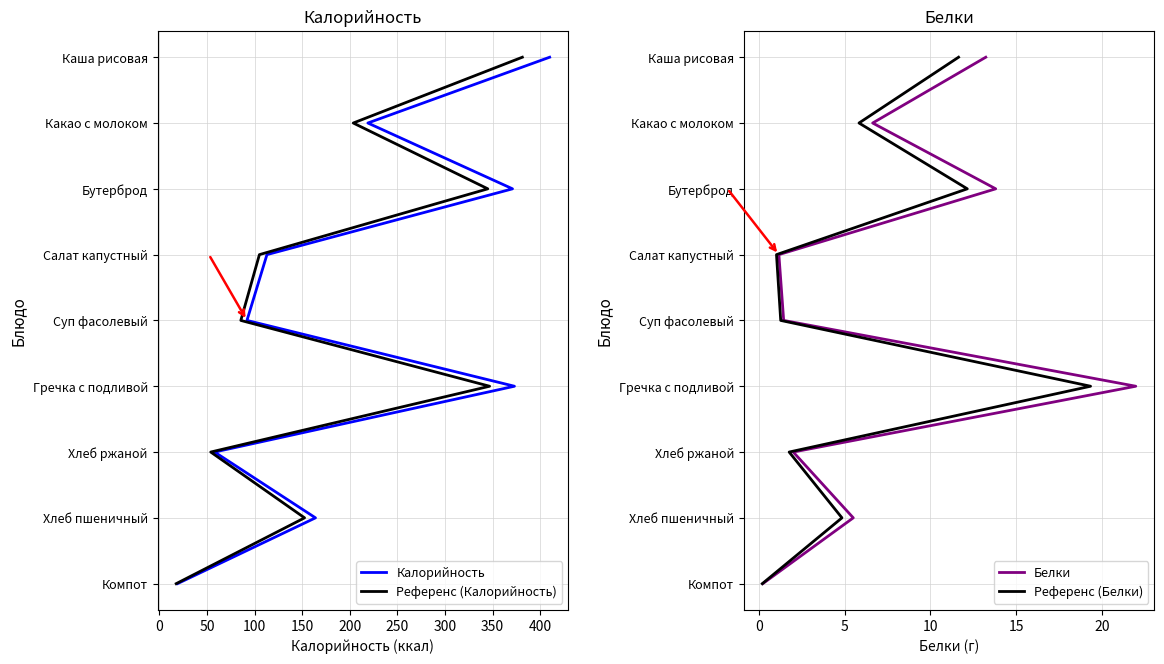

Is it true that Референс (Калорийность) equals 12 at 350?

False